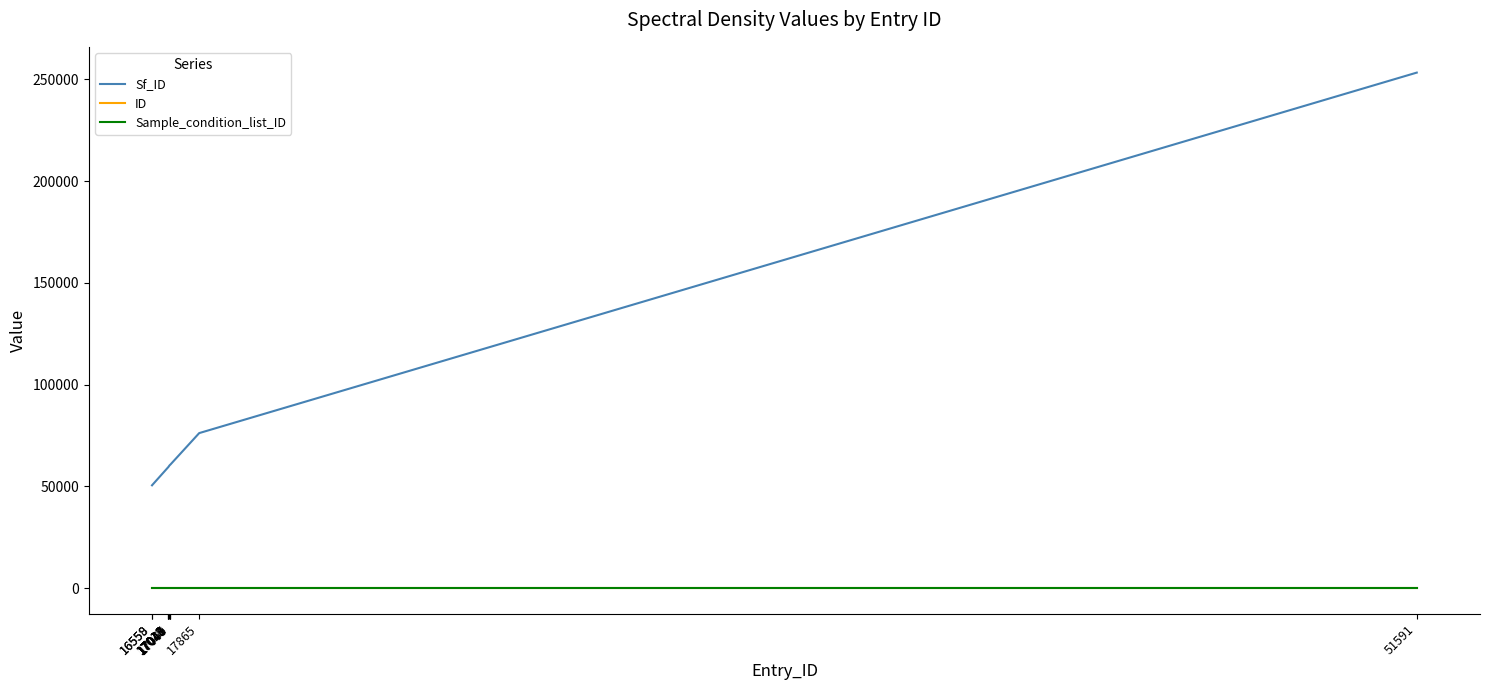

At which category is the sum across all series the highest?

51591